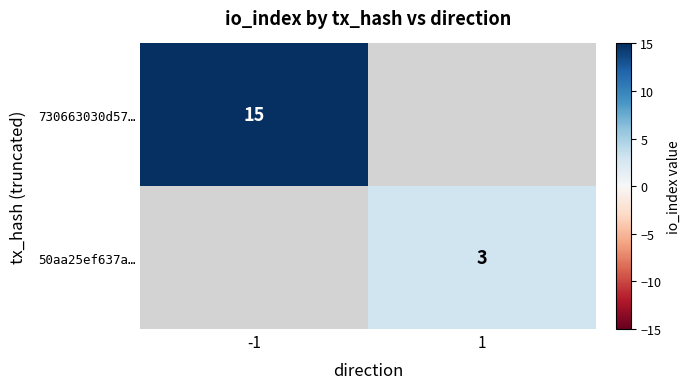

True or false: 50aa25ef637a… has a value of 4 at 1.

False